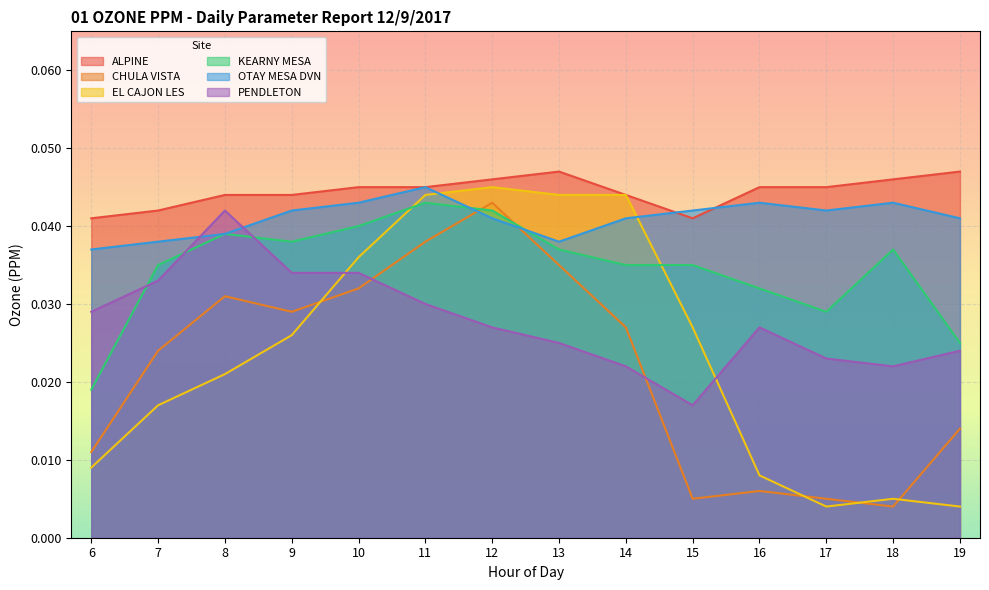

How many lines are shown in the chart?

6